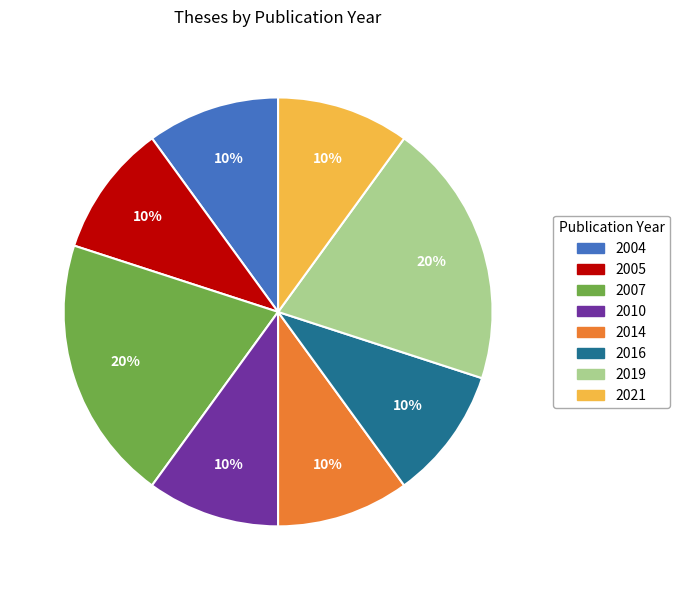

To the nearest percent, what is the difference between the largest and smallest slice percentages?

10%